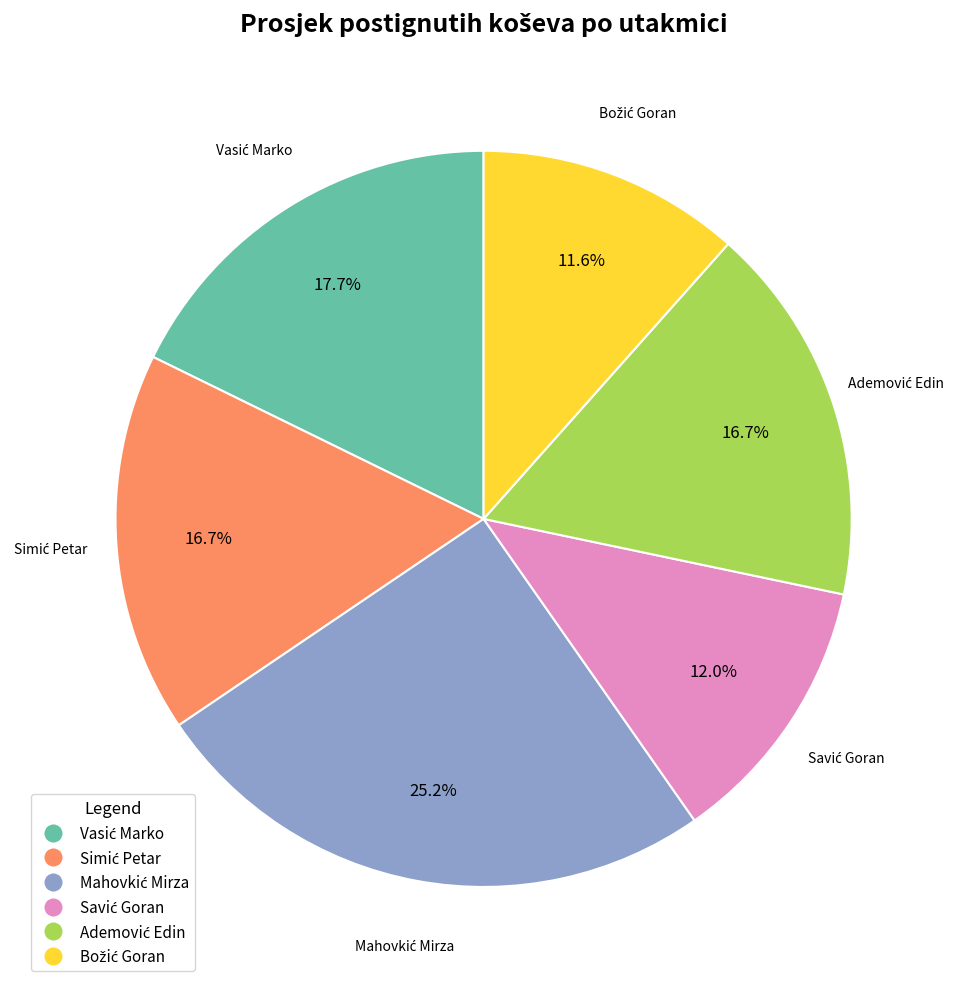

Does any single category account for the majority?

No